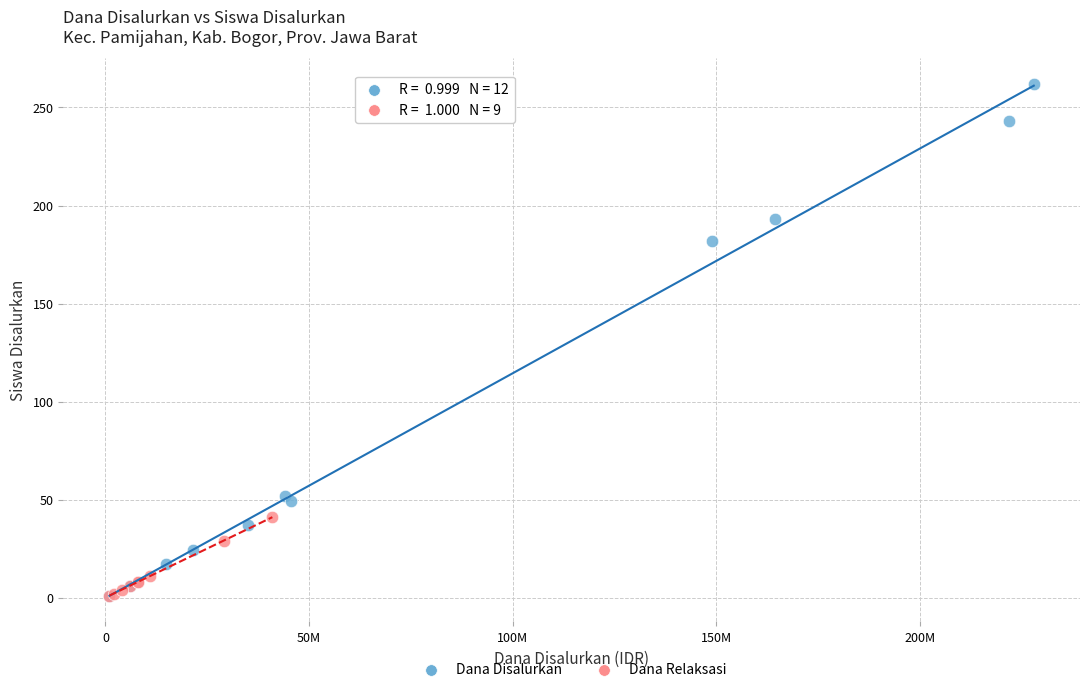

Which series contains the highest Y value?

Dana Disalurkan